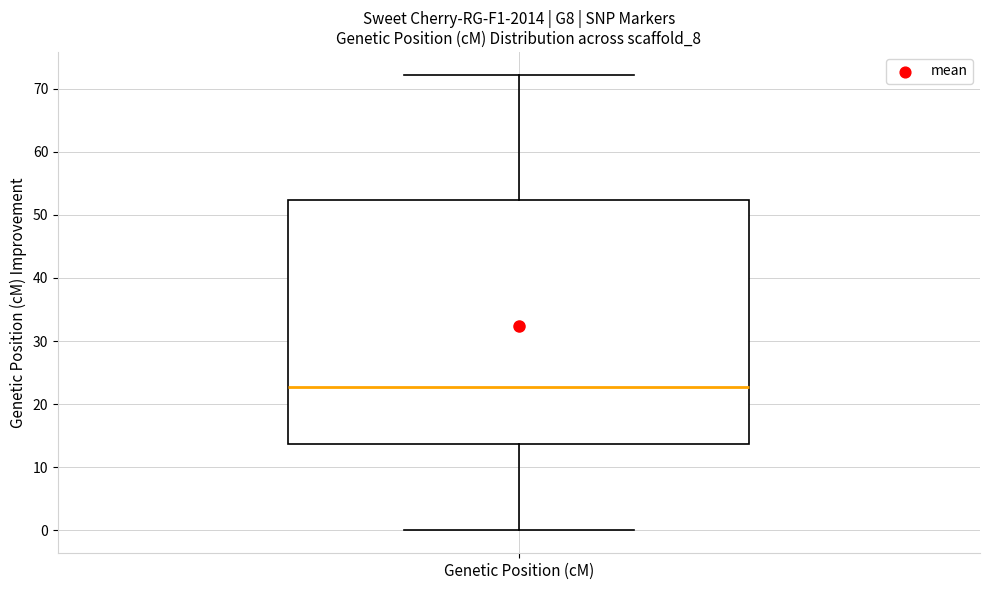

Read this box plot against the y-axis: the position of the median line, the range covered by the box, and the ends of both whiskers. The values are not printed on the chart, so give them approximately, as read against the axis.

median 23, box 14 to 52, whiskers 0 to 72